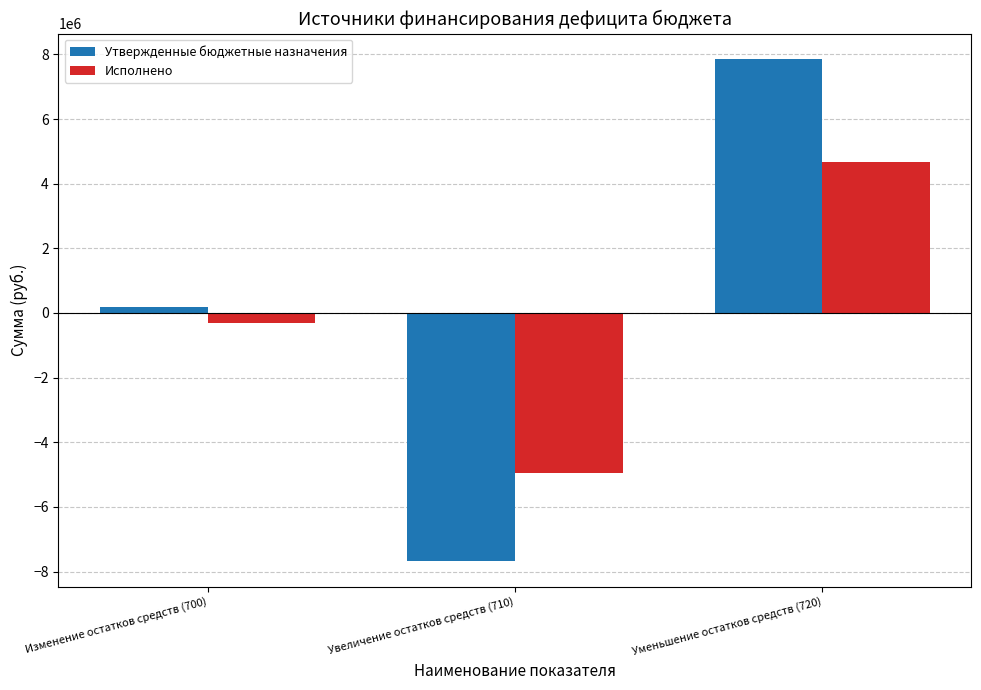

What is the maximum value for Исполнено?

4656708.5